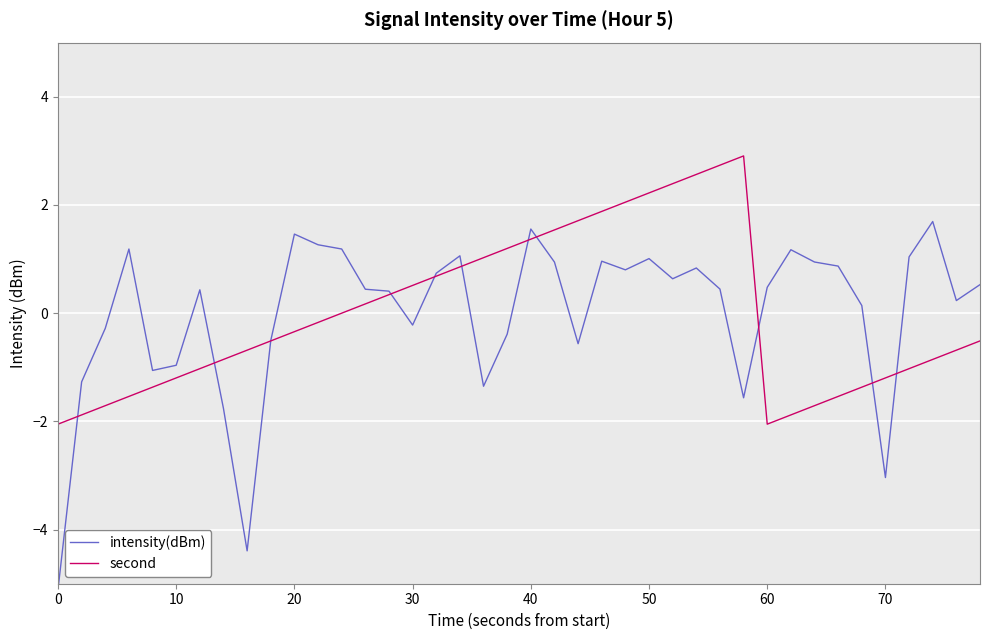

True or false: second has more than 0 interior local peaks.

True